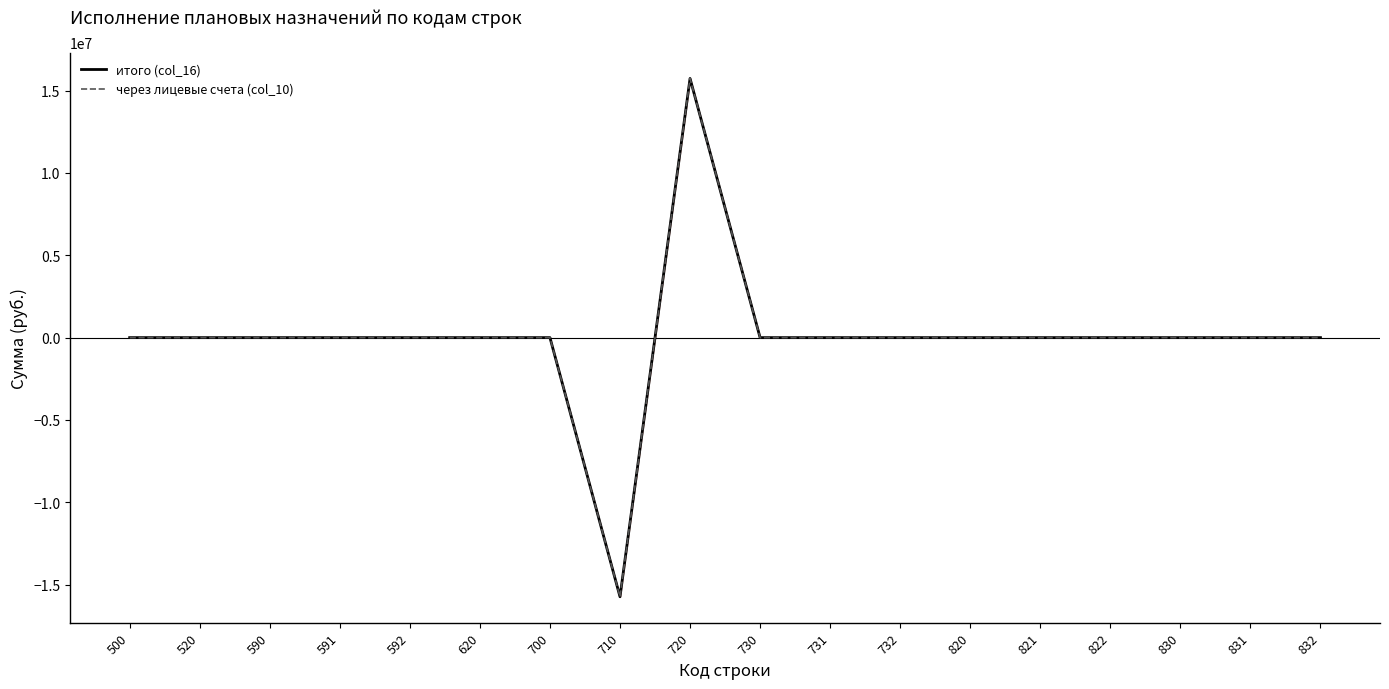

True or false: через лицевые счета (col_10) and итого (col_16) cross at least once.

False